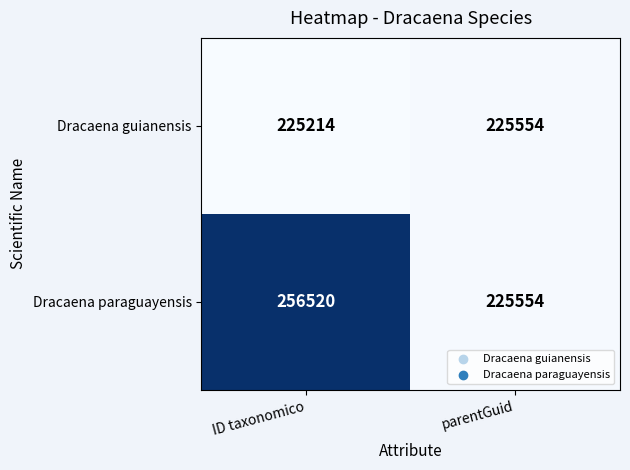

What is the total value across all series at ID taxonomico?

481734